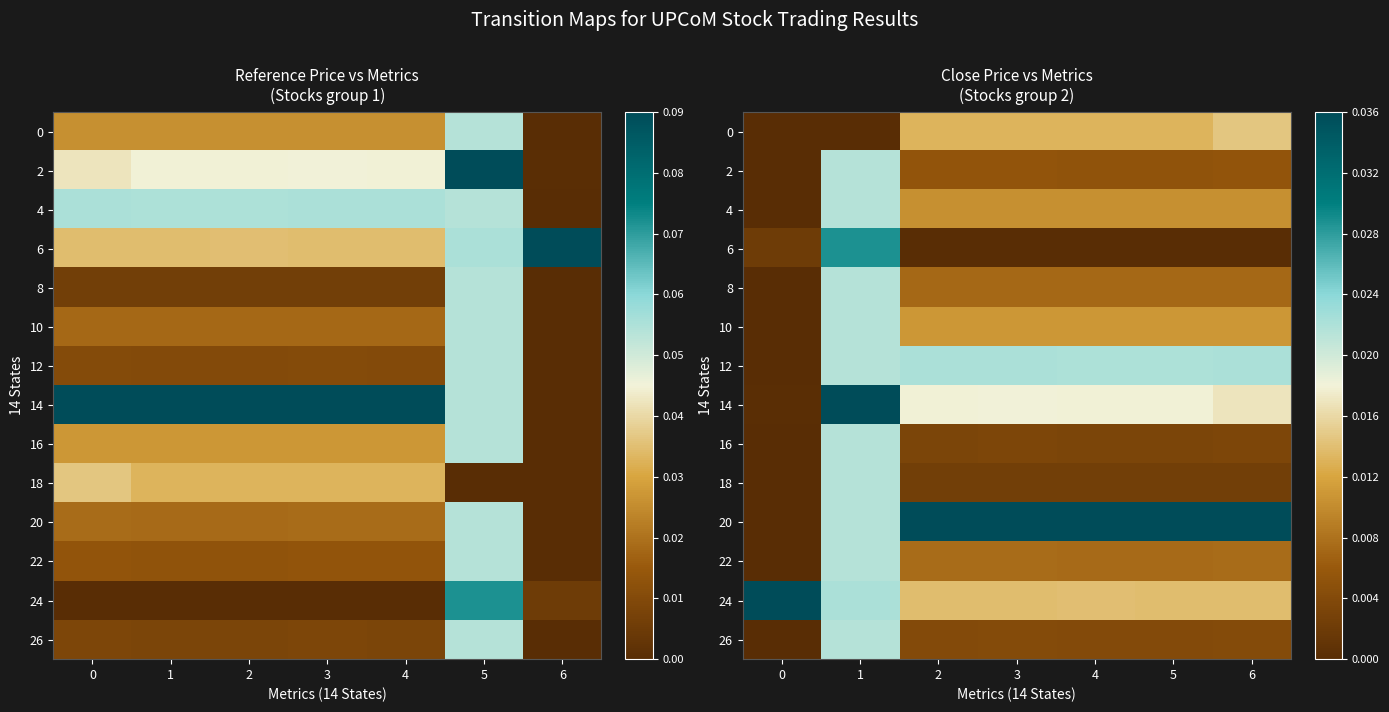

Which series changed the most between 2 and 3?

18